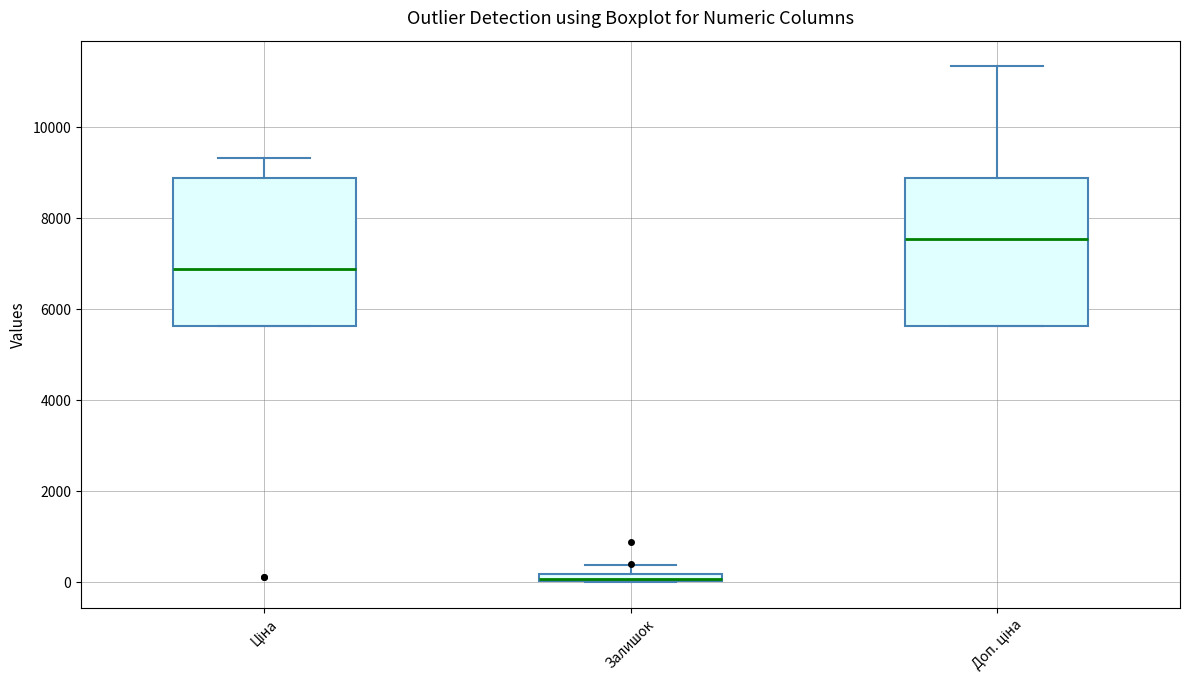

Where is the lower edge of the box for Залишок on the y-axis? The values are not printed on the chart, so give them approximately, as read against the axis.

0